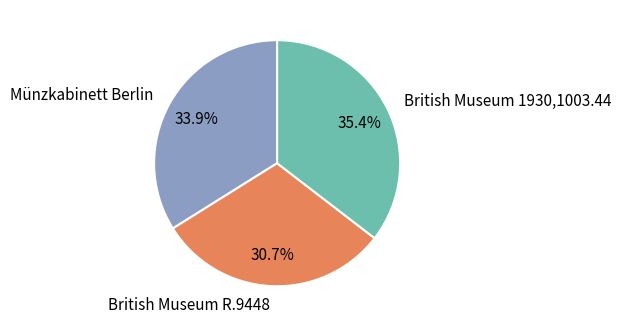

To the nearest percent, what is the average slice percentage?

33%